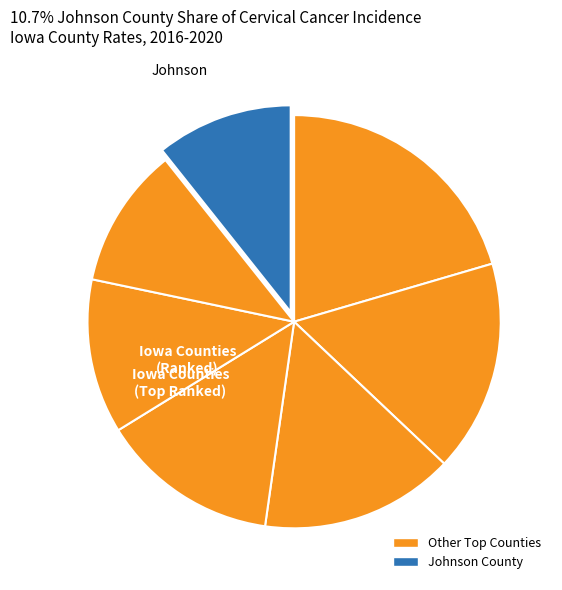

How many segments does this pie chart have?

7